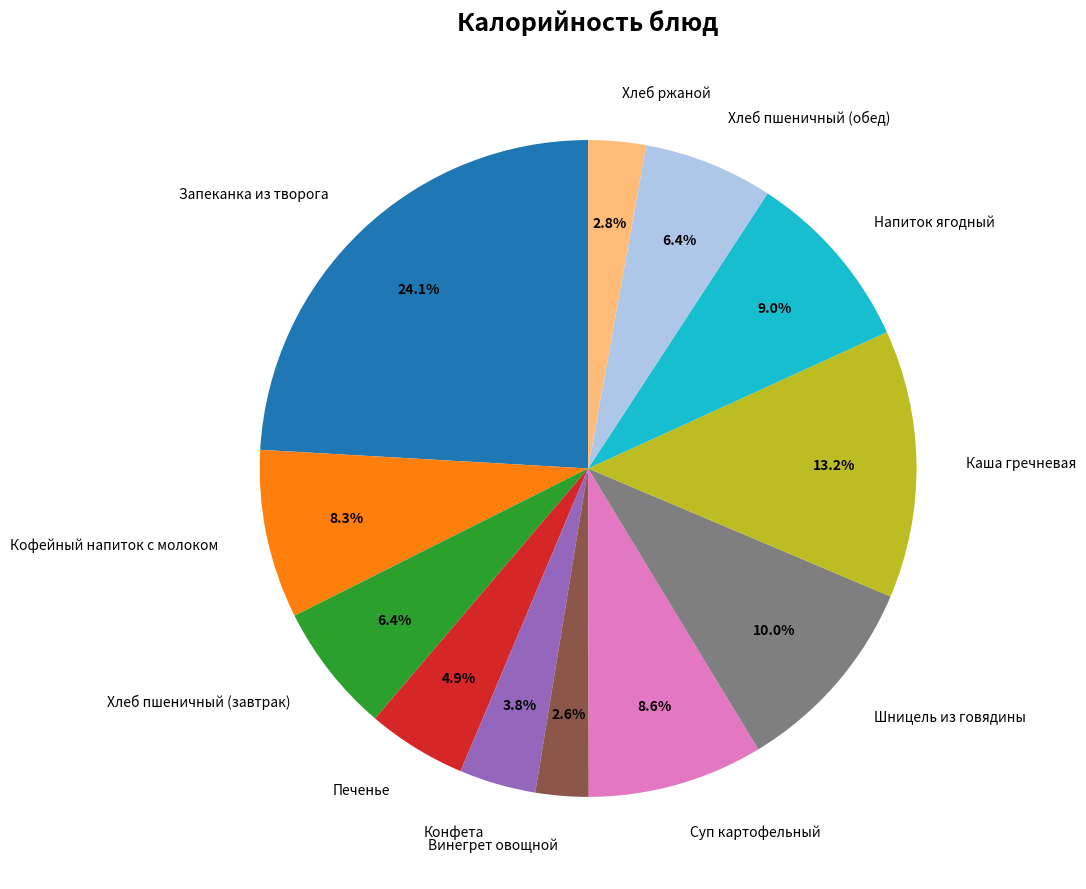

To the nearest percent, what is the difference between the Конфета and Винегрет овощной slice percentages?

1%